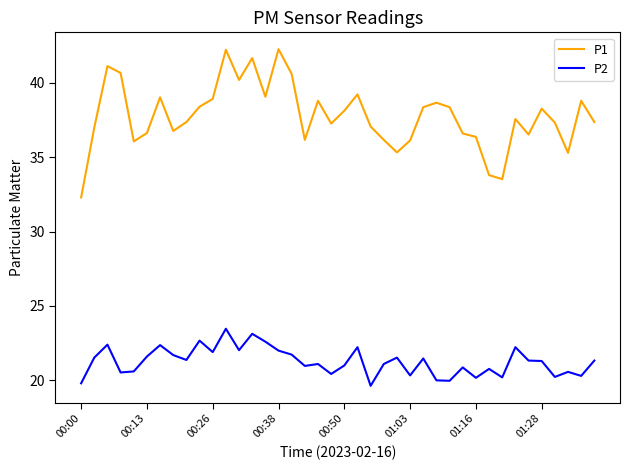

List the series in order of their overall mean, highest first.

P1, P2